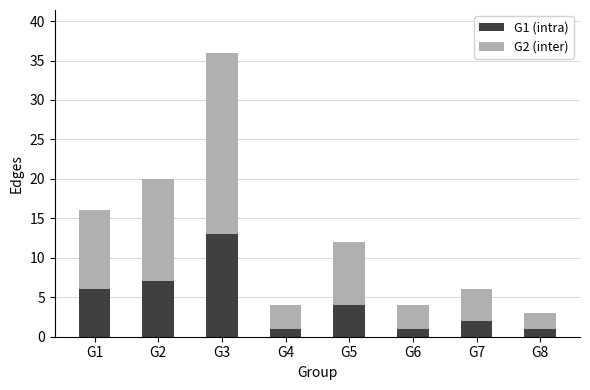

At which label does G1 (intra) reach its peak?

G3